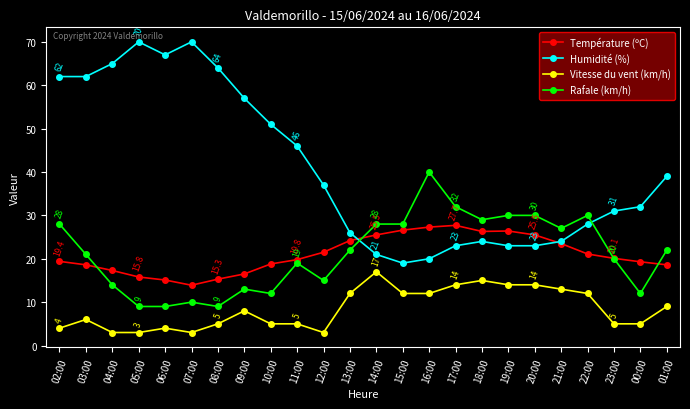

What is the smallest value displayed?

3.0